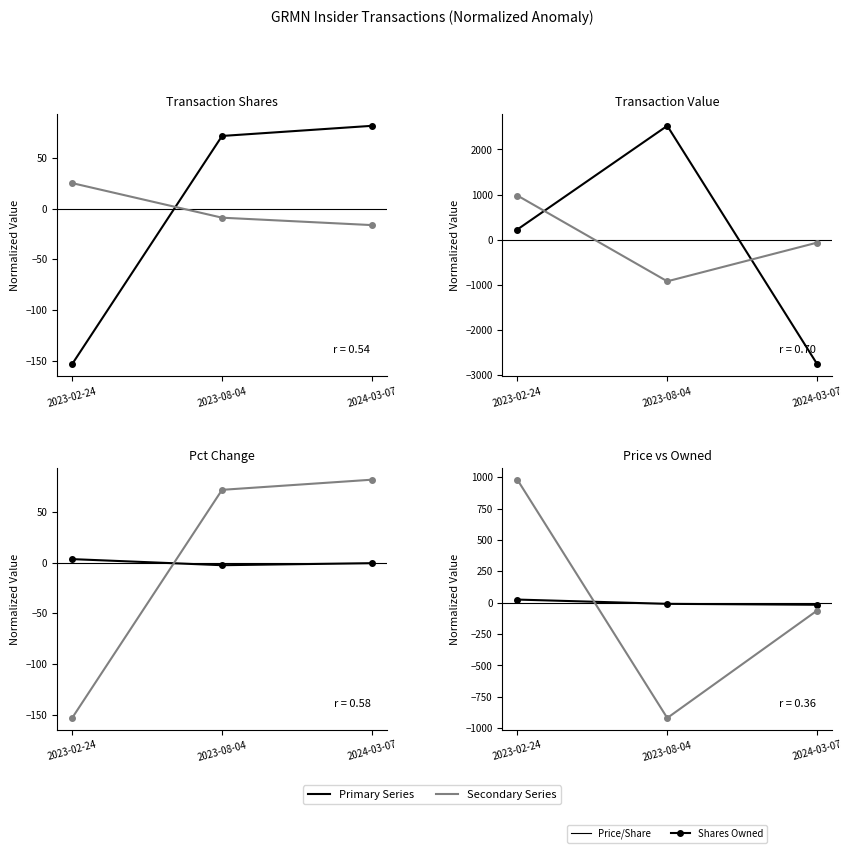

At which category is the sum across all series the highest?

2023-08-04